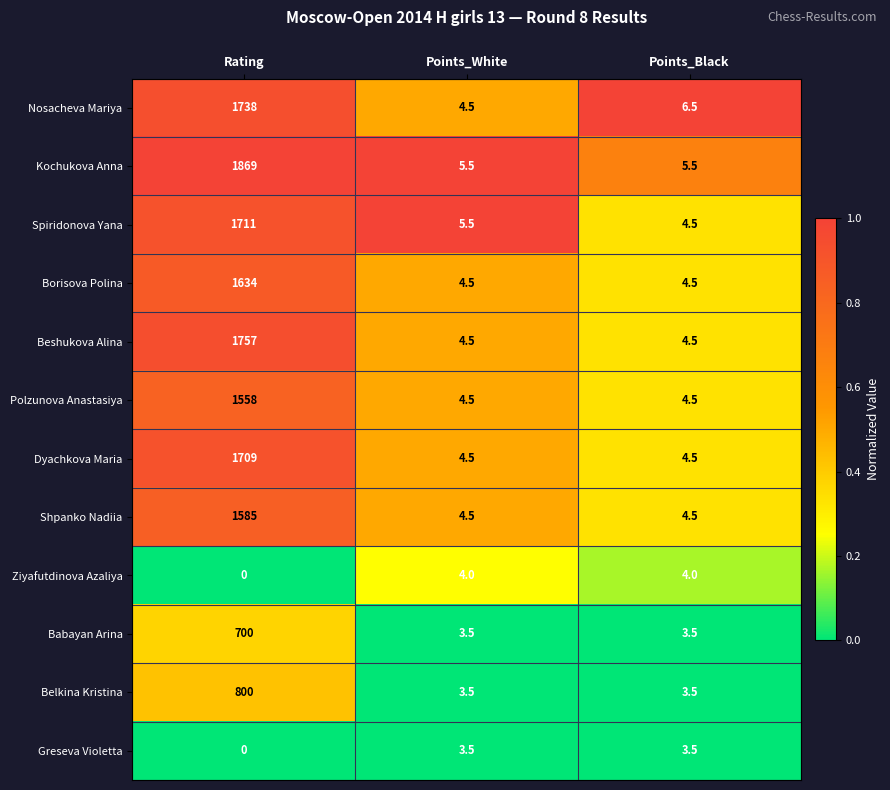

Which category has the lowest value in the Nosacheva Mariya series?

Points_White